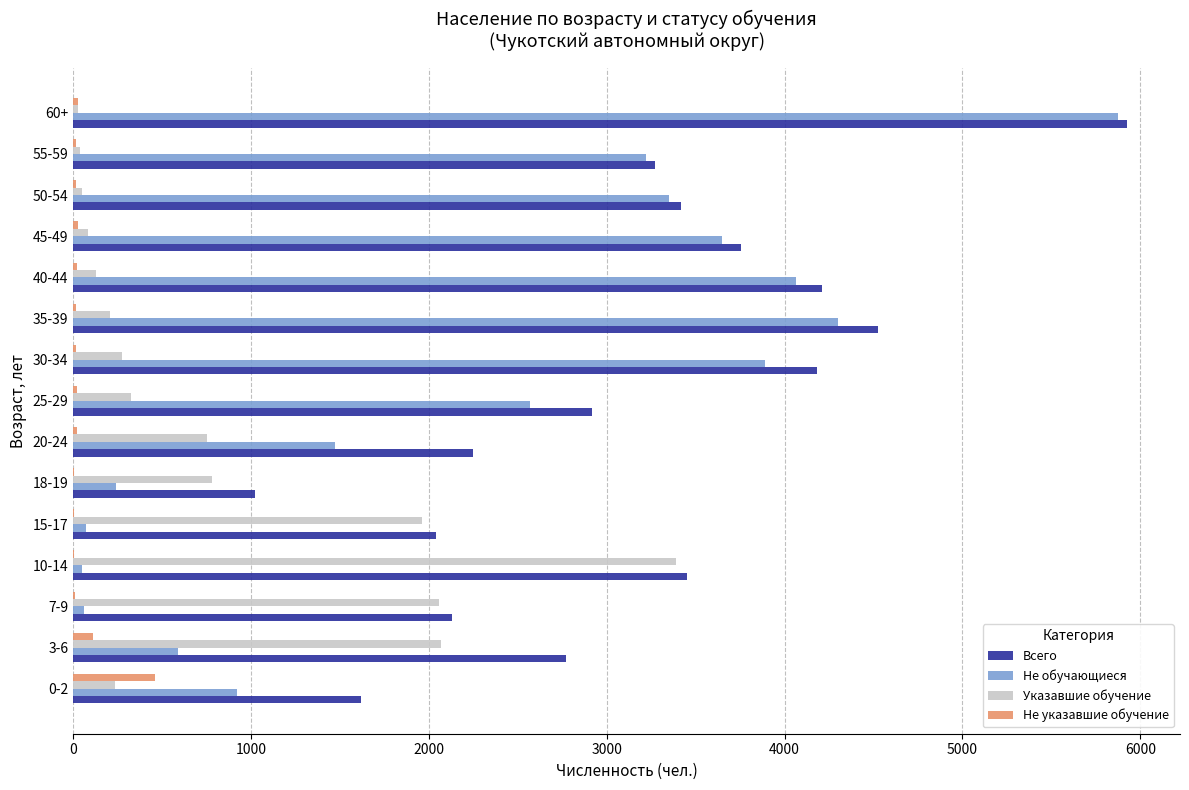

At which category is the sum across all series the highest?

60+